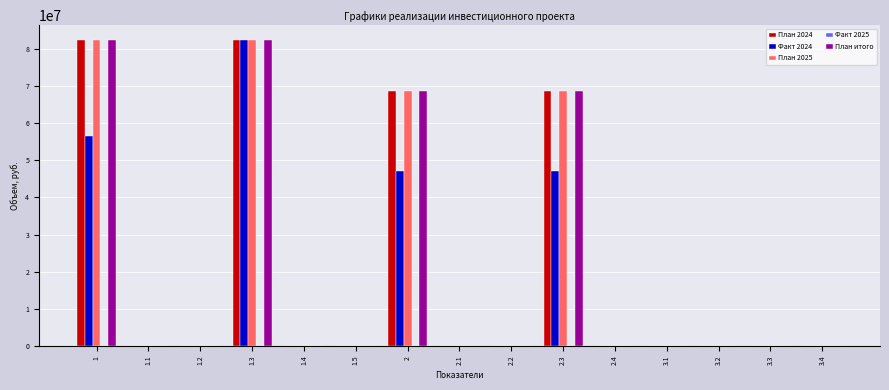

What is the greatest value displayed?

82197978